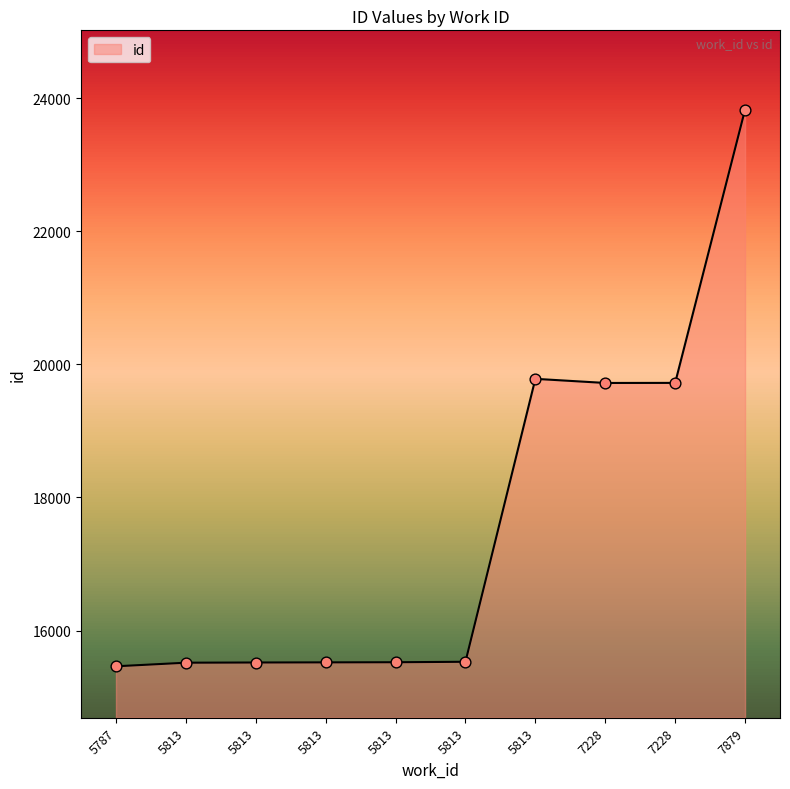

Approximately how many times larger is the value at 5813 compared to 5813?

1.0